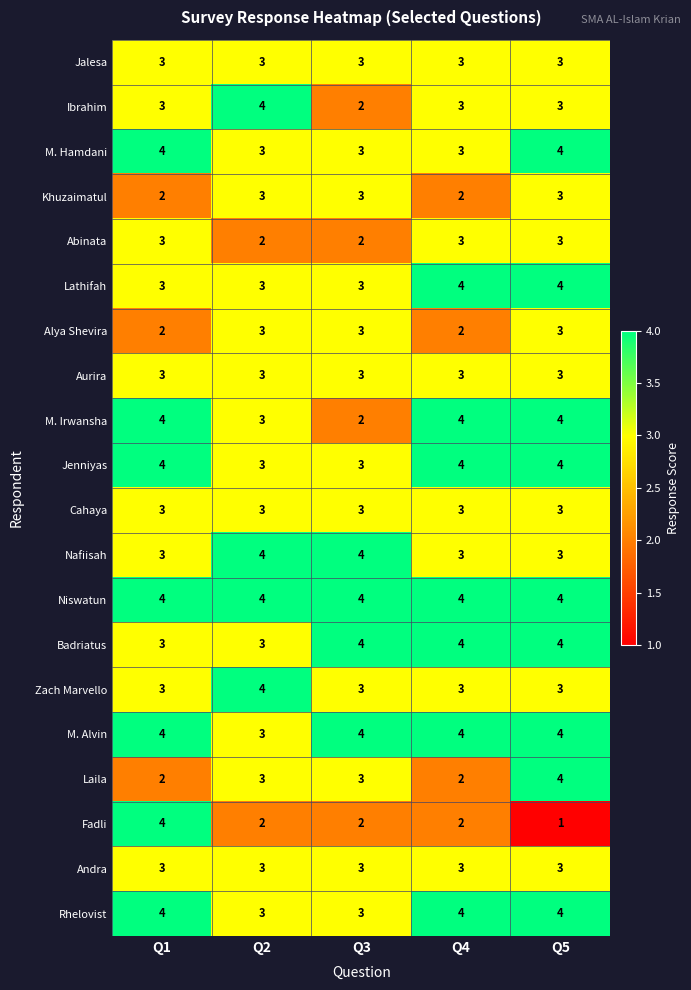

At which category is the sum across all series the highest?

Q5